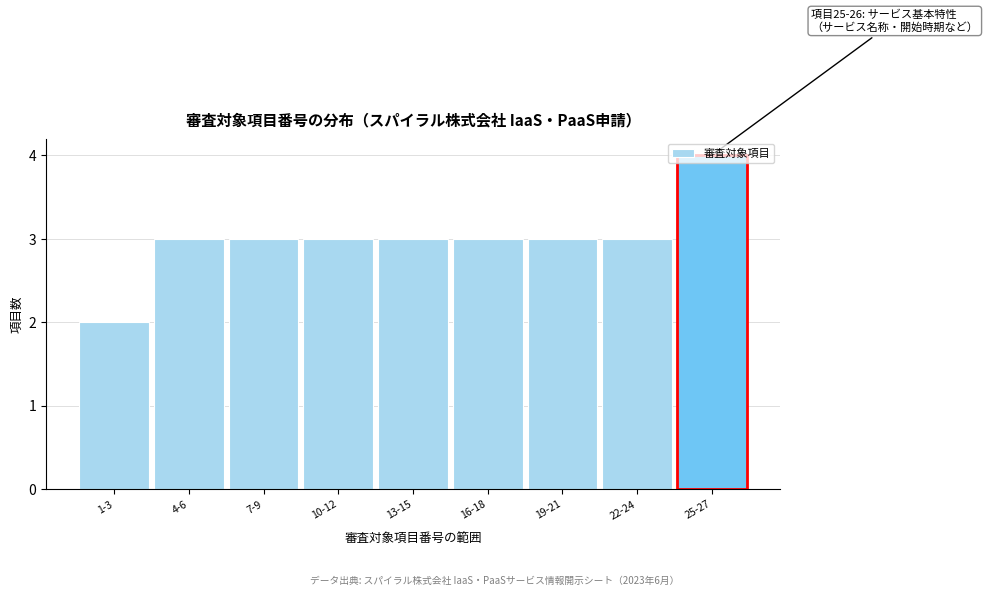

Read the value at 22-24.

3